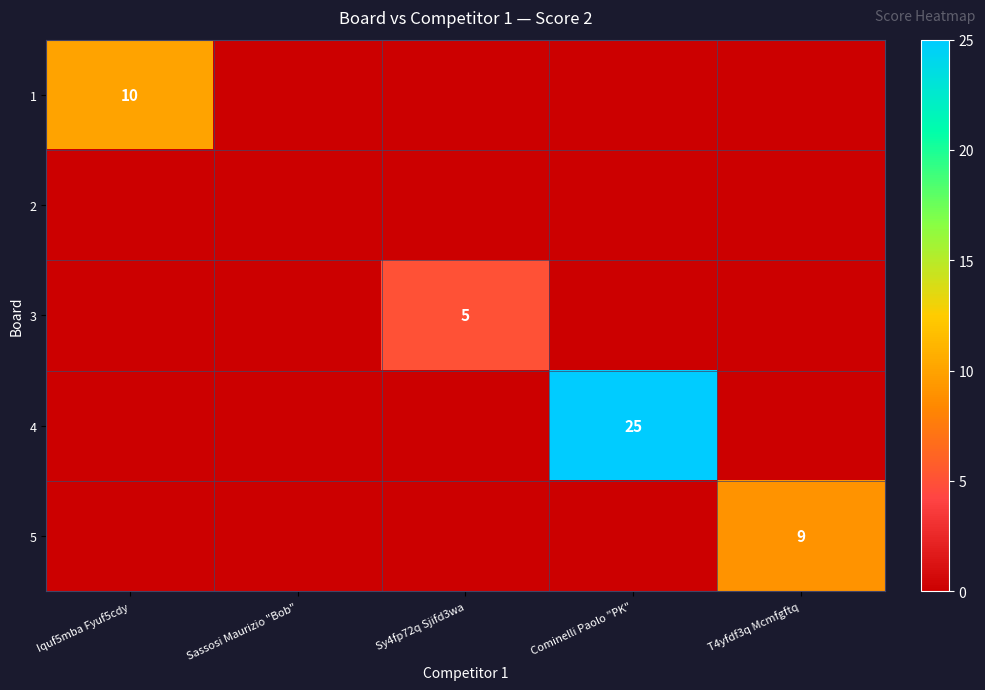

The value of 1 at Iquf5mba Fyuf5cdy is 10. True or false?

True